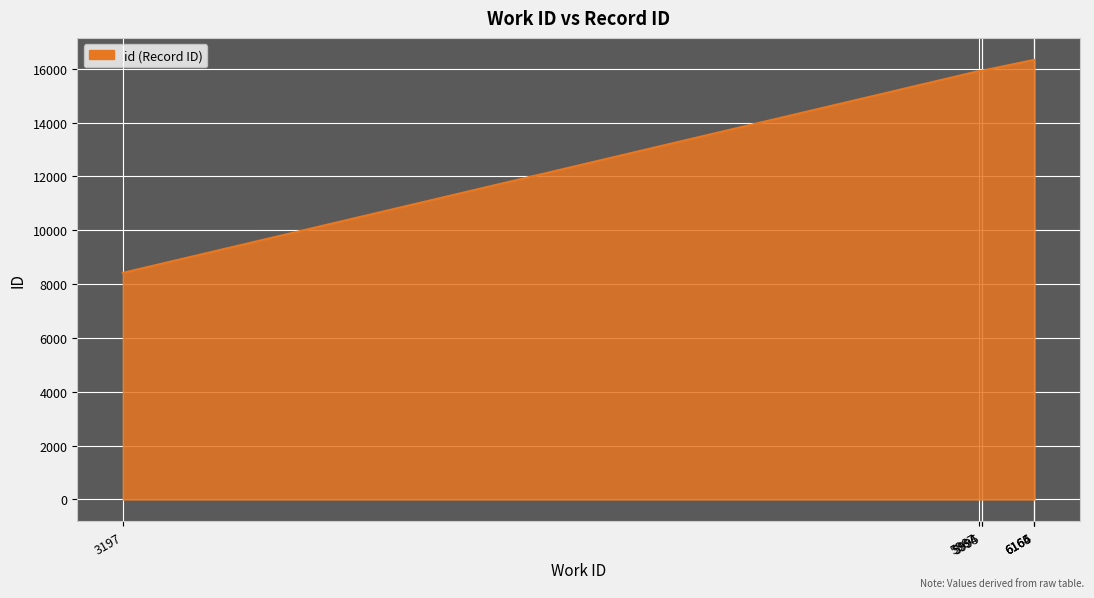

What is the sum of all values?

105195